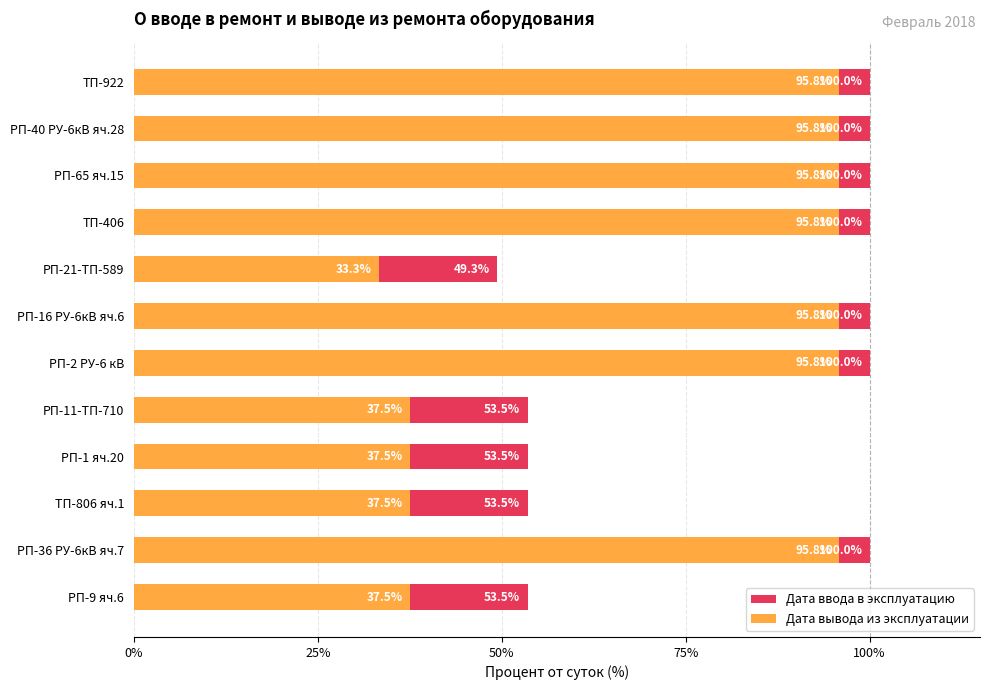

The Дата ввода в эксплуатацию series shows 156.8 at ТП-922. True or false?

False